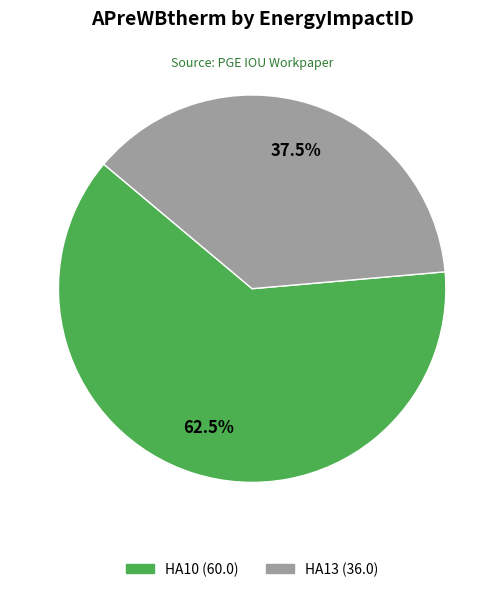

Which has a higher value, HA13 or HA10?

HA10